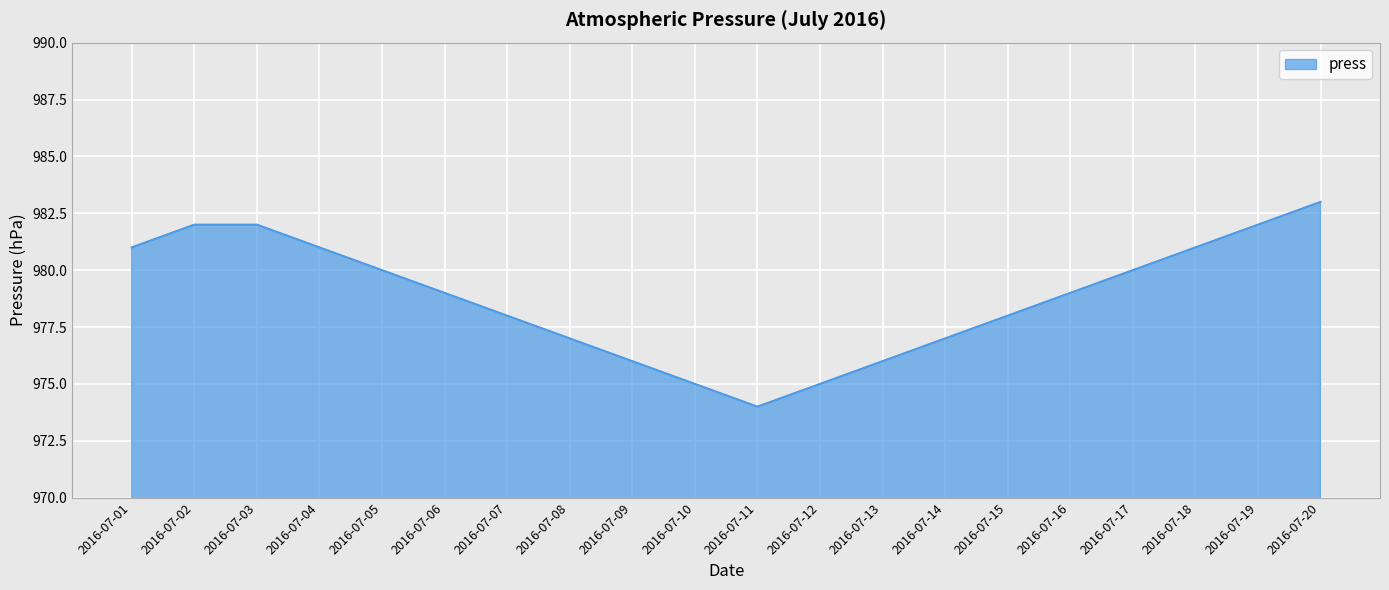

What is the sum of the values at 2016-07-05 and 2016-07-04?

1961